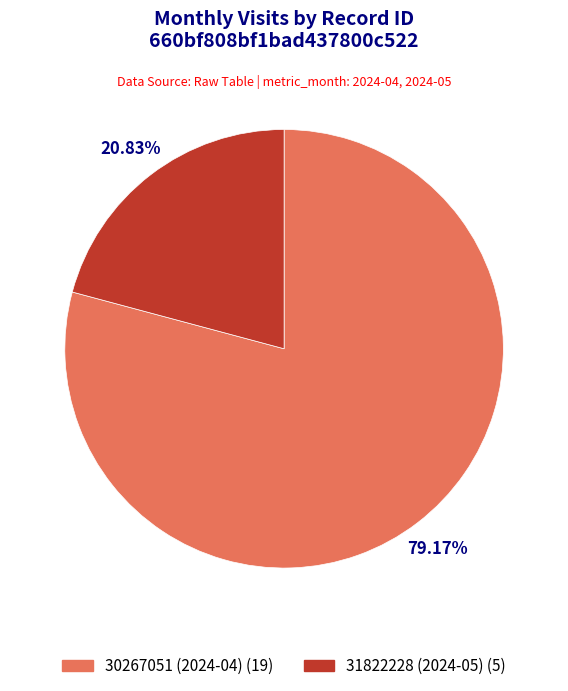

Do 31822228 (2024-05) and 30267051 (2024-04) together represent more than half of the pie?

Yes